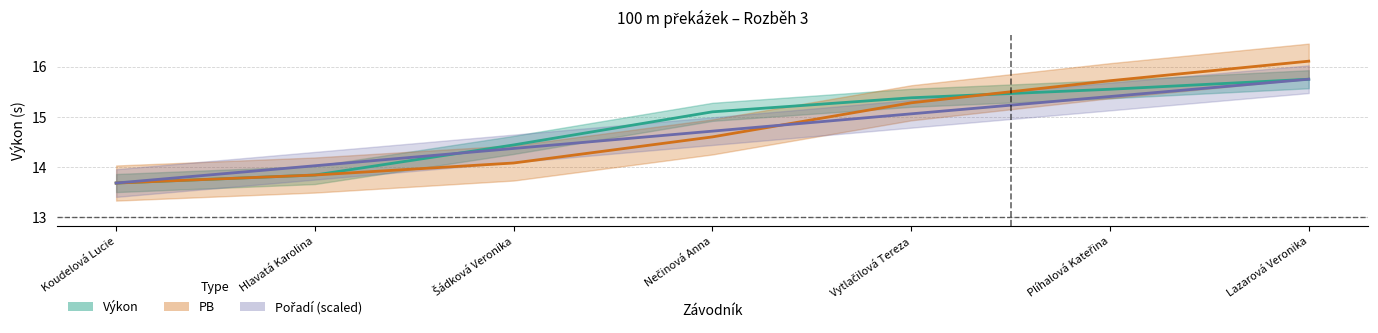

Which category has the highest value across all series?

Lazarová Veronika